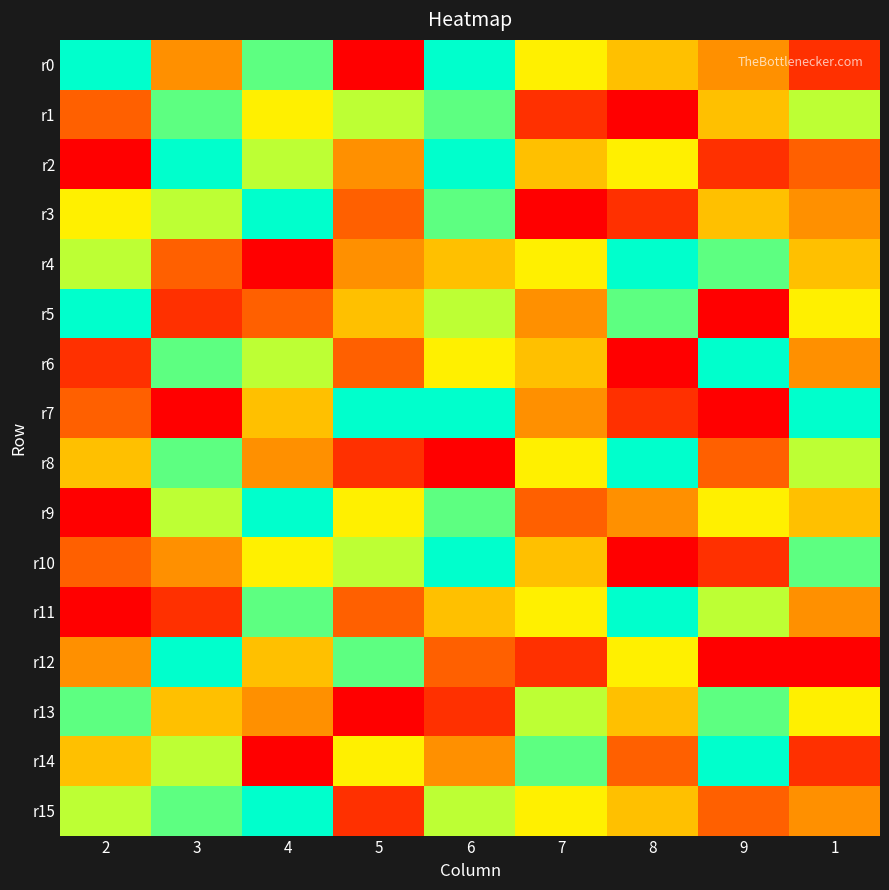

What is the total value across all series at 2?

74